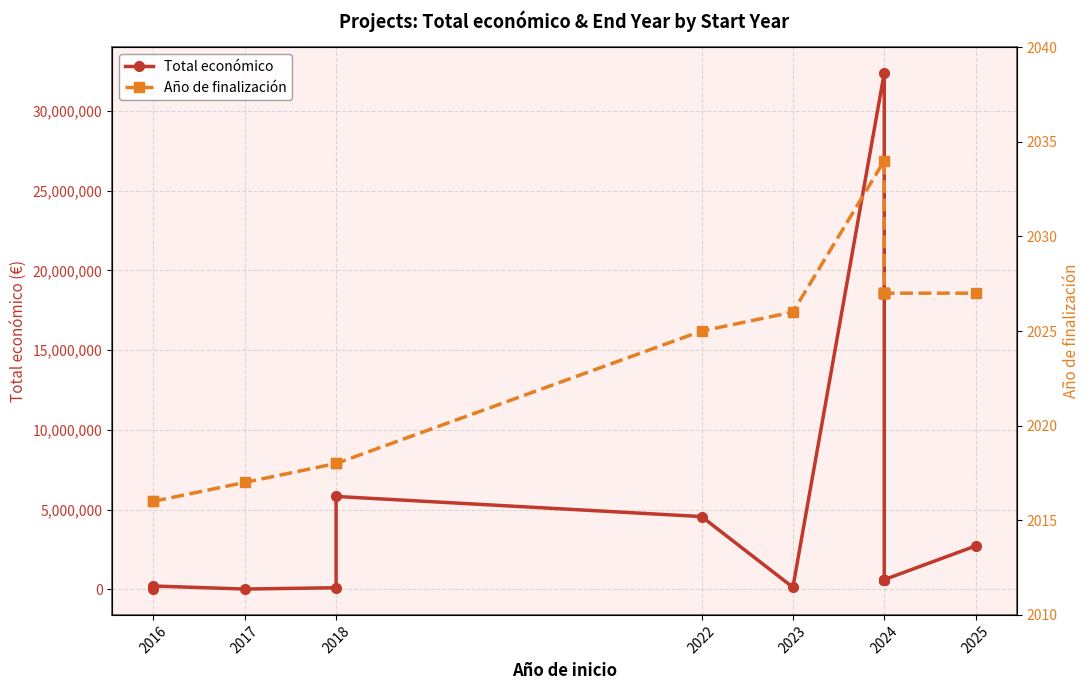

What is the difference between the maximum and minimum values in the Año de finalización series?

18